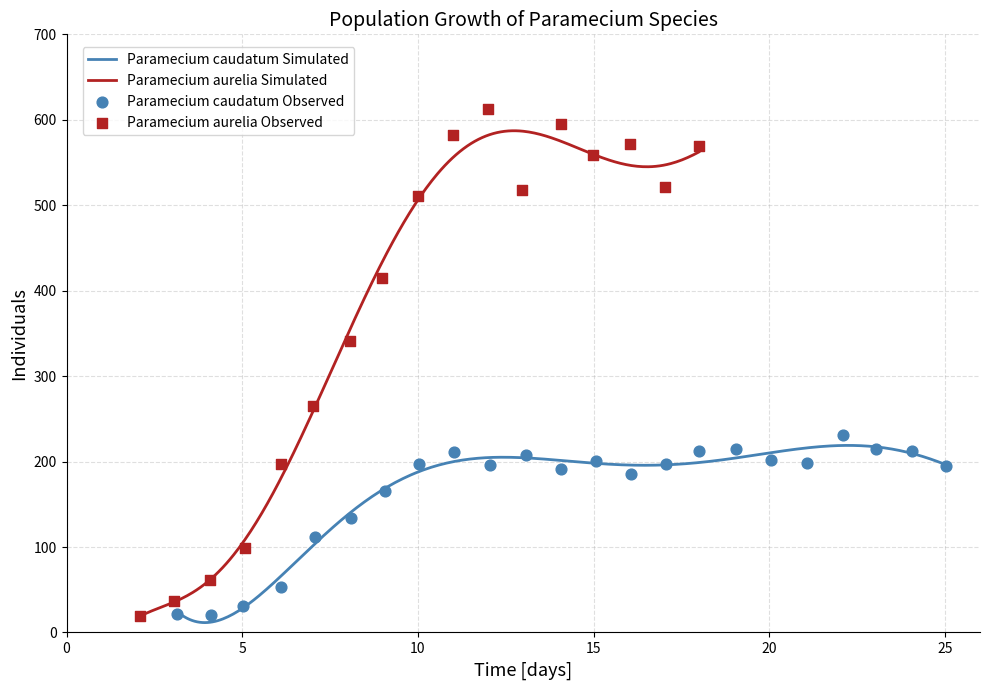

What is the maximum value for Paramecium caudatum Simulated?

218.9